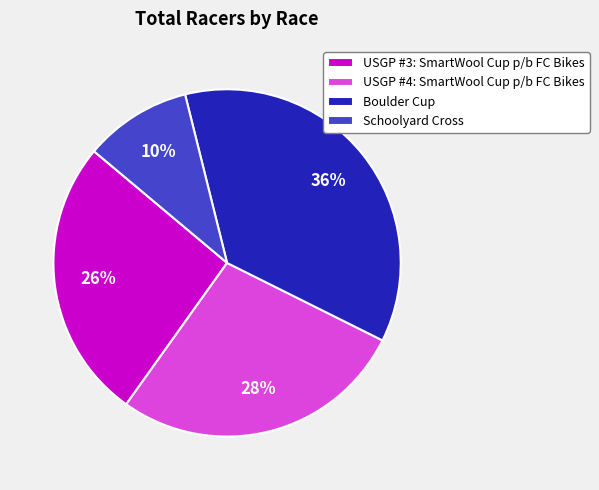

True or false: USGP #3: SmartWool Cup p/b FC Bikes accounts for 38% of the total.

False